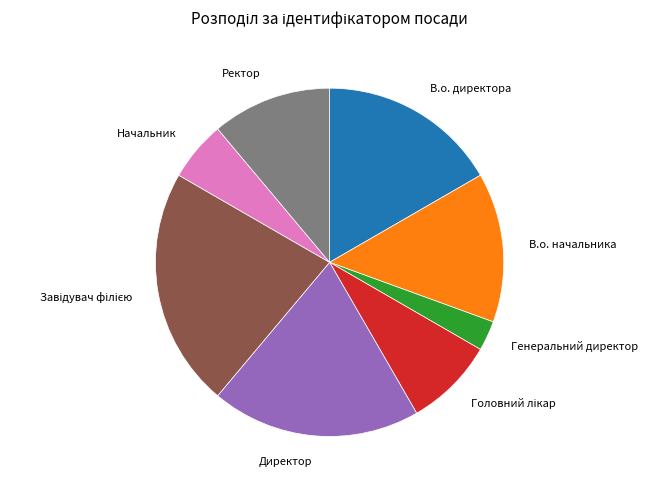

Does В.о. директора represent more than half of the total?

No